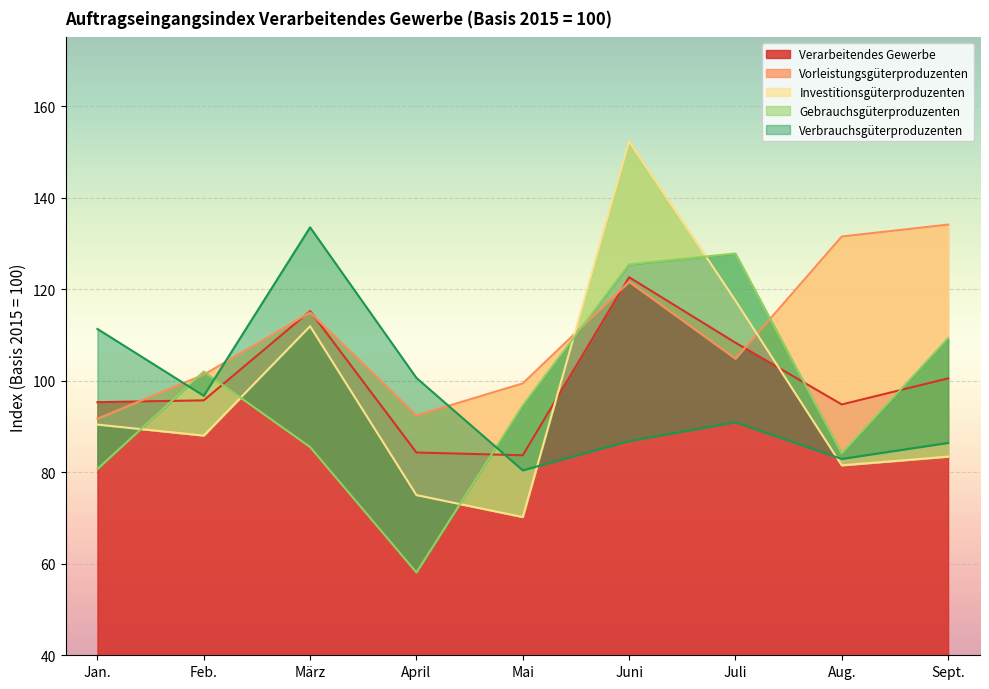

Is the value of Investitionsgüterproduzenten at März greater than the value of Verarbeitendes Gewerbe at Juni?

No